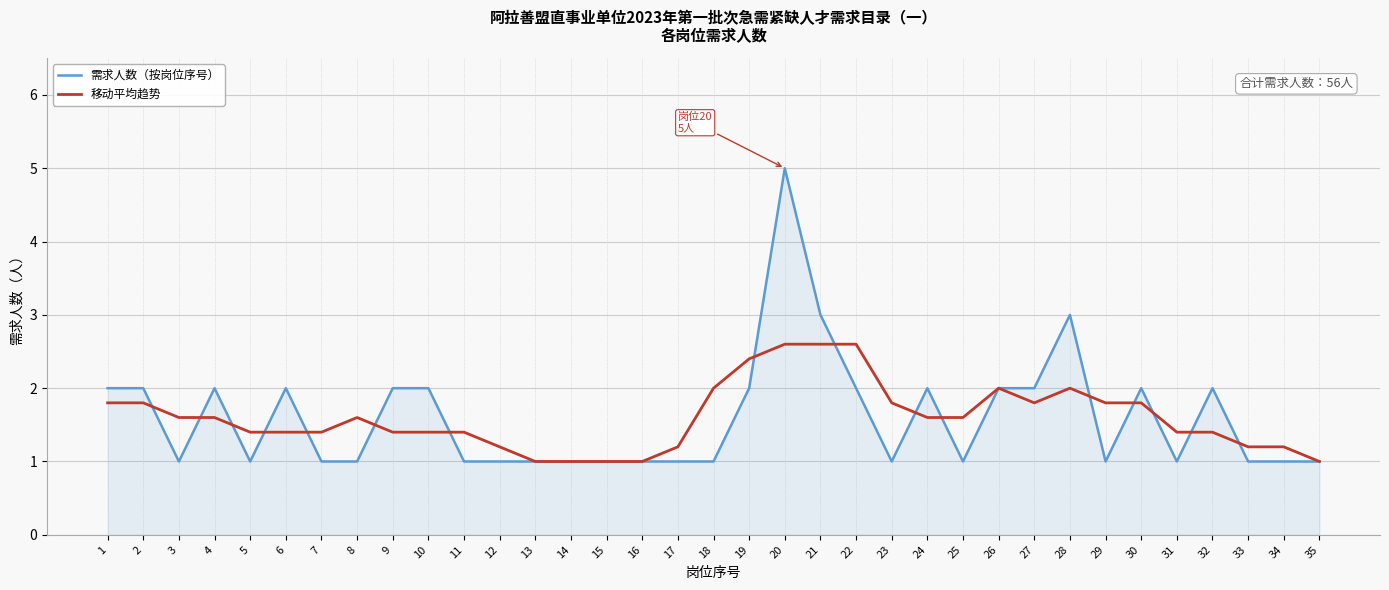

What is the sum of the 移动平均趋势 values at 3 and 5?

3.0